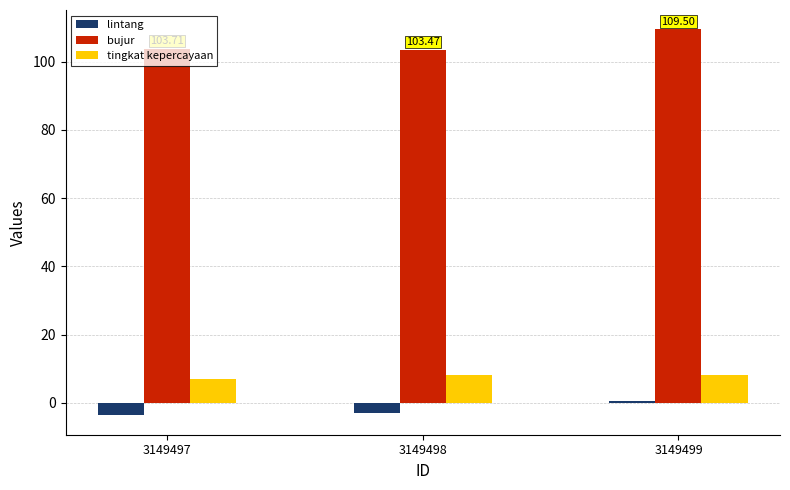

At which label does lintang first exceed -3?

3149499